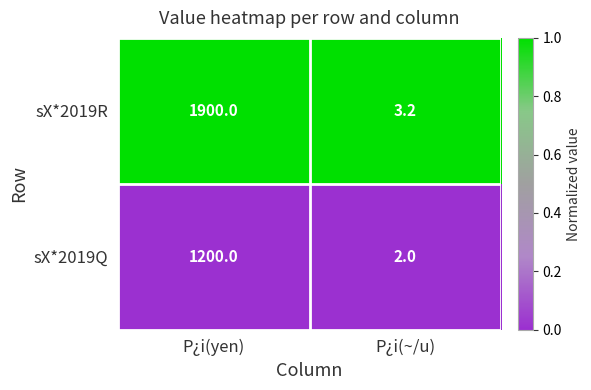

The value of sX*2019R at P¿i(~/u) is 5.5. True or false?

False